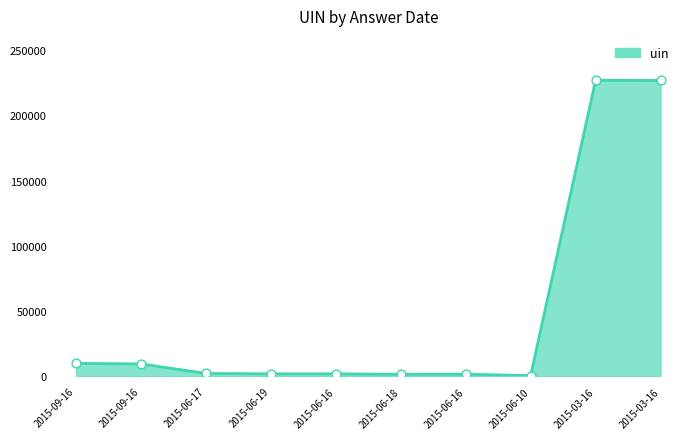

What is the ratio of the value at 2015-06-16 to the value at 2015-06-18?

1.2